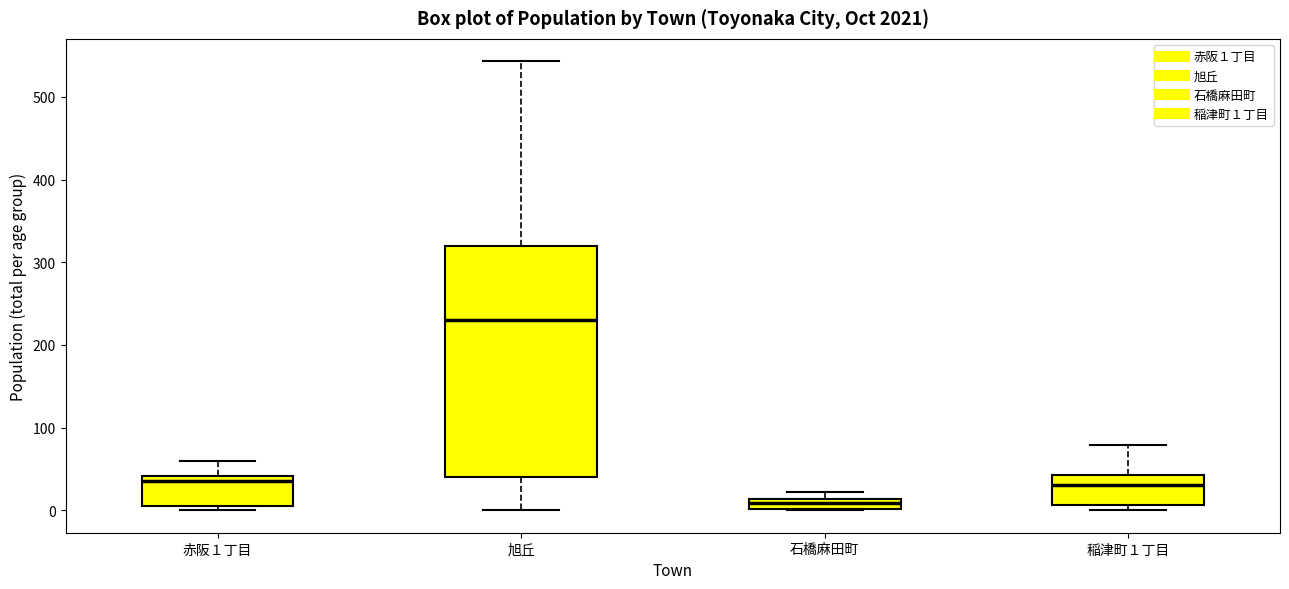

Where does the median line of the box for 稲津町１丁目 sit on the y-axis? The values are not printed on the chart, so give them approximately, as read against the axis.

30